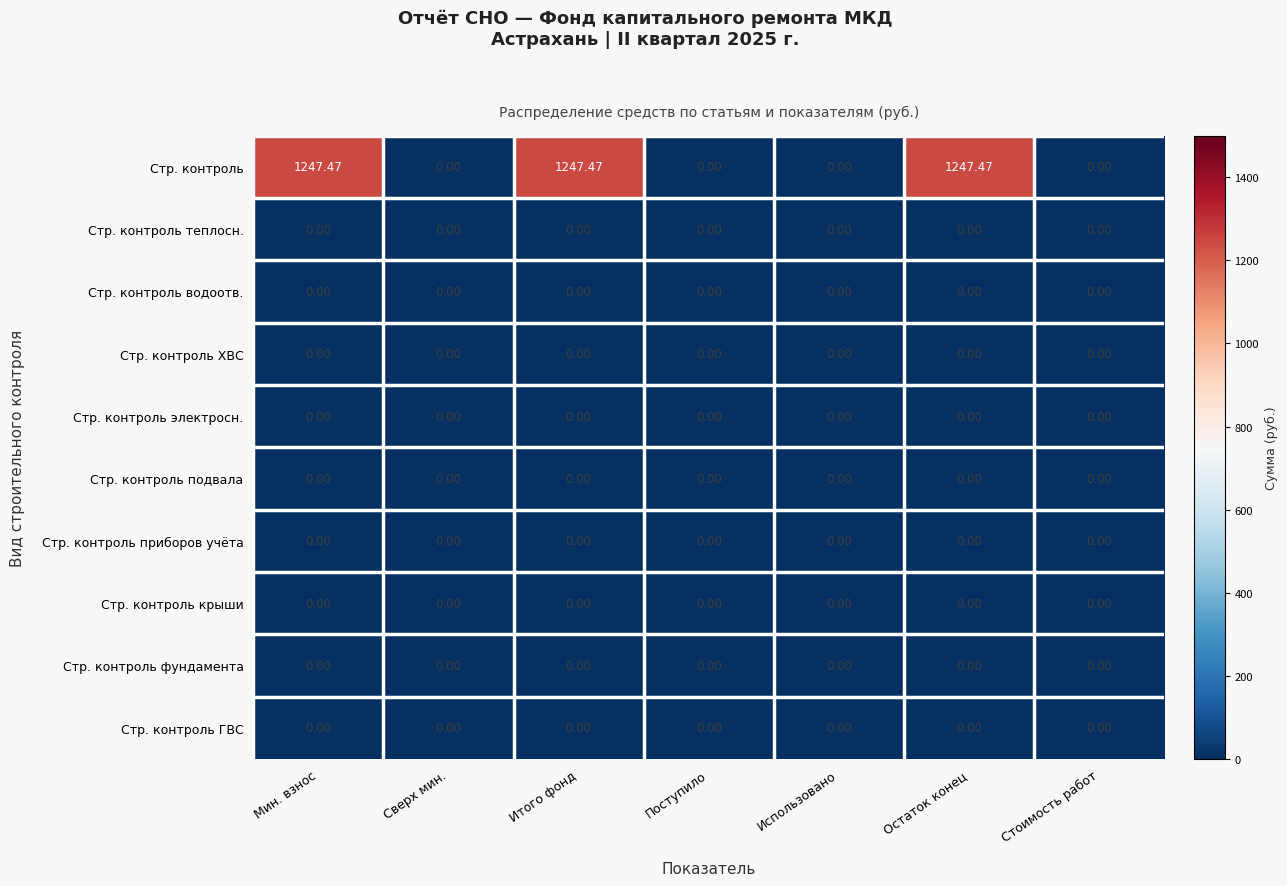

What is the spread (max minus min) of values at Итого фонд?

1247.5